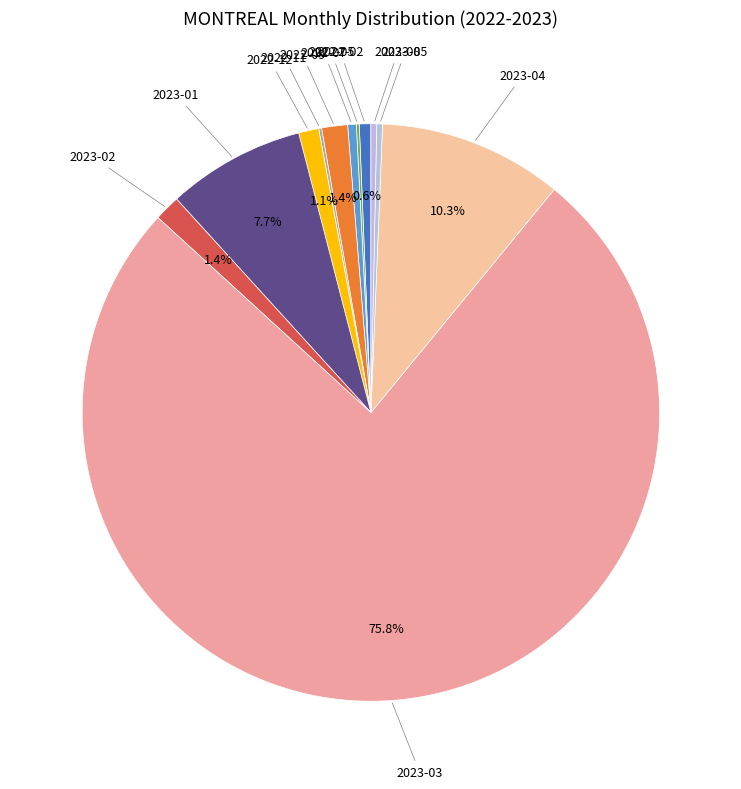

What percentage is the 2022-12 slice, to the nearest percent?

1%